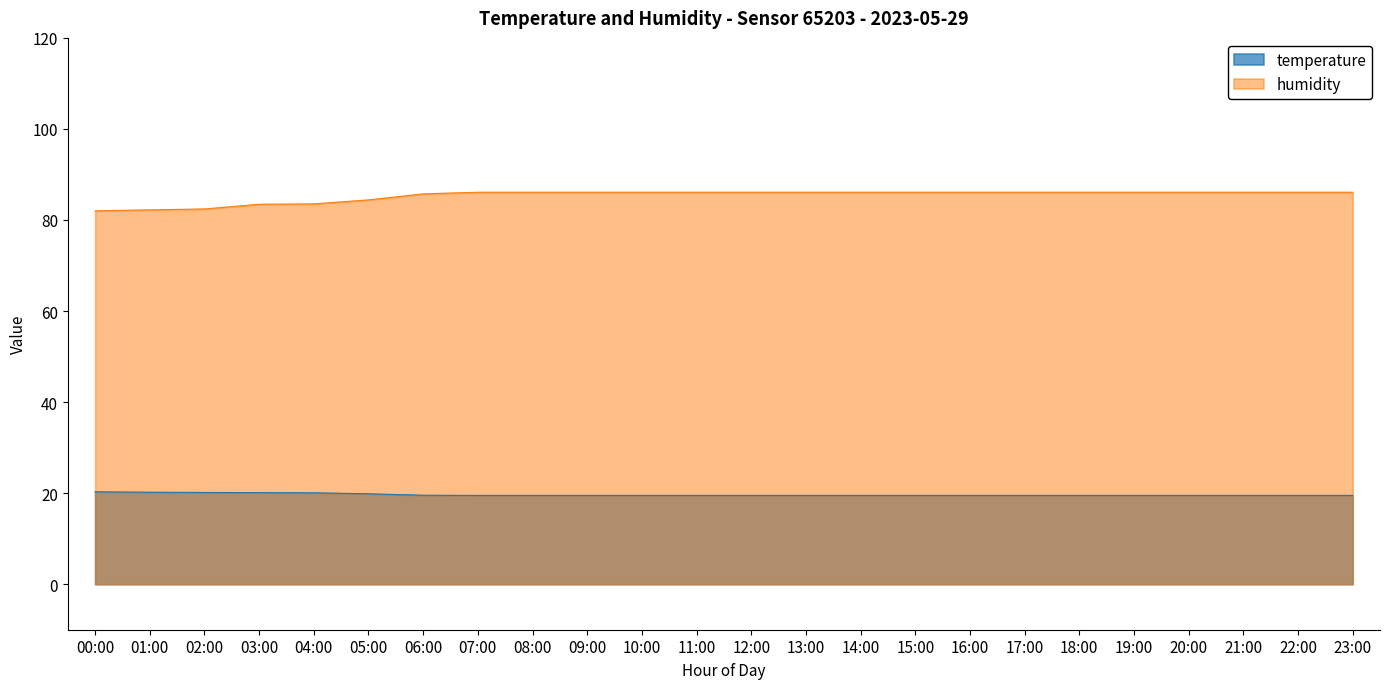

What is the average value of the temperature series?

19.7